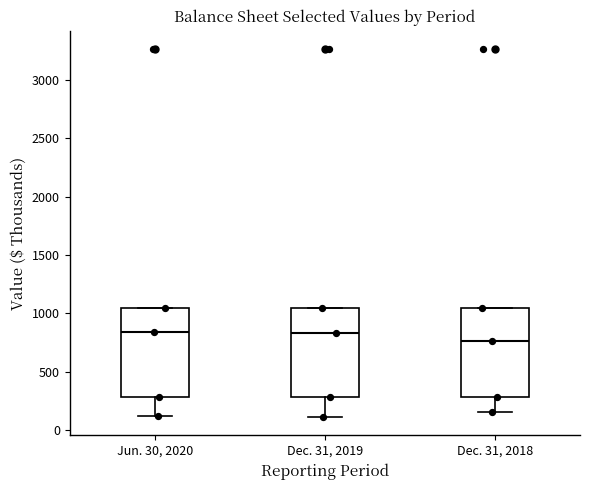

Where does the lower whisker of the box for Dec. 31, 2019 end on the y-axis? The values are not printed on the chart, so give them approximately, as read against the axis.

100